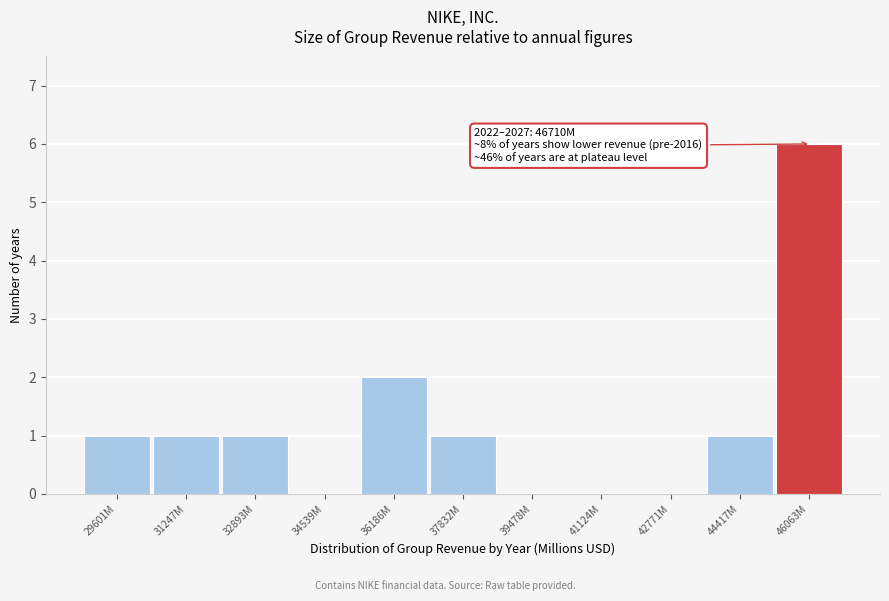

Reading left to right, extract all data points from this chart.

29601M=1	31247M=1	32893M=1	34539M=0	36186M=2	37832M=1	39478M=0	41124M=0	42771M=0	44417M=1	46063M=6